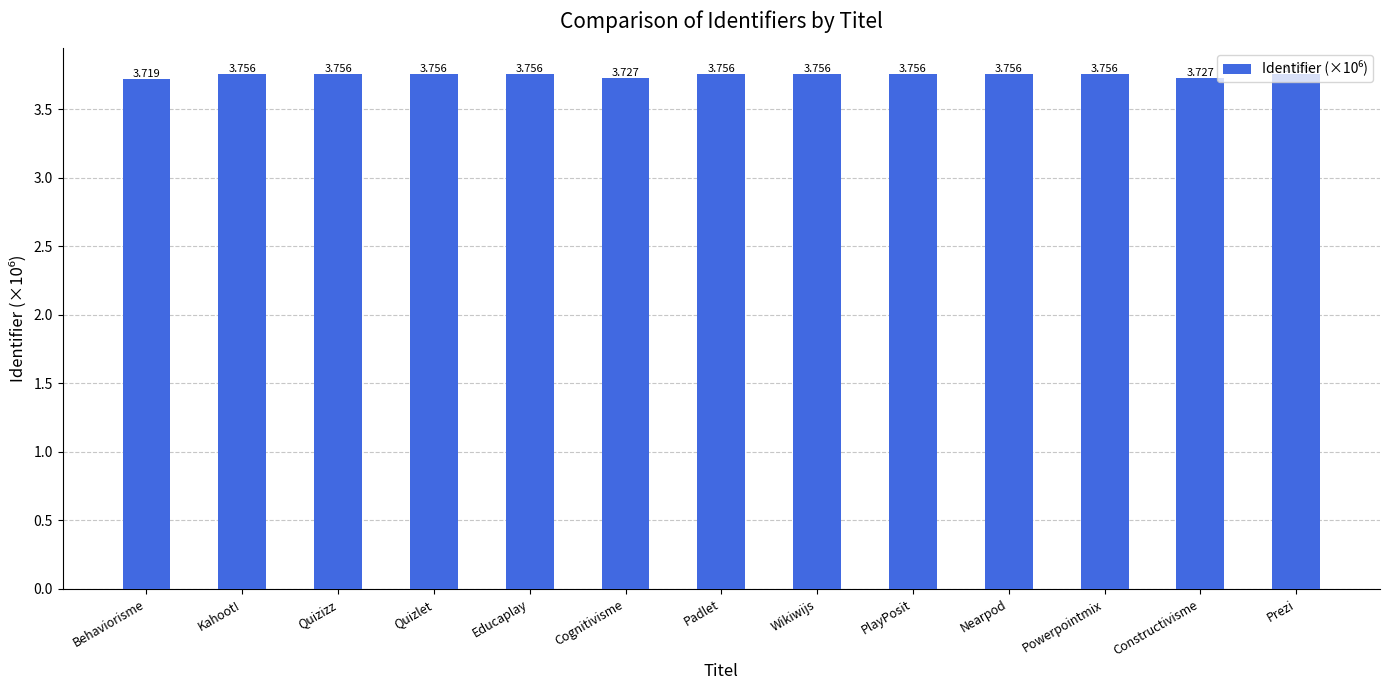

Which category has the lowest value across all series?

Behaviorisme